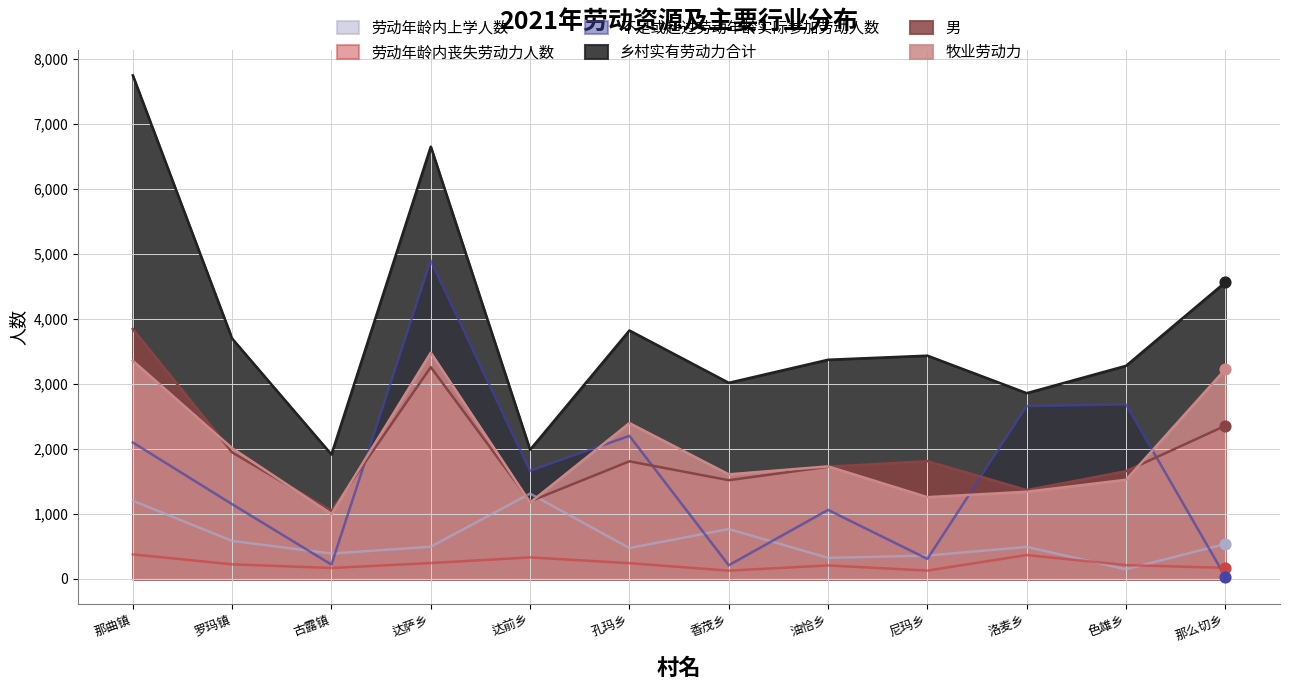

What is the total value across all series at 达前乡?

7663